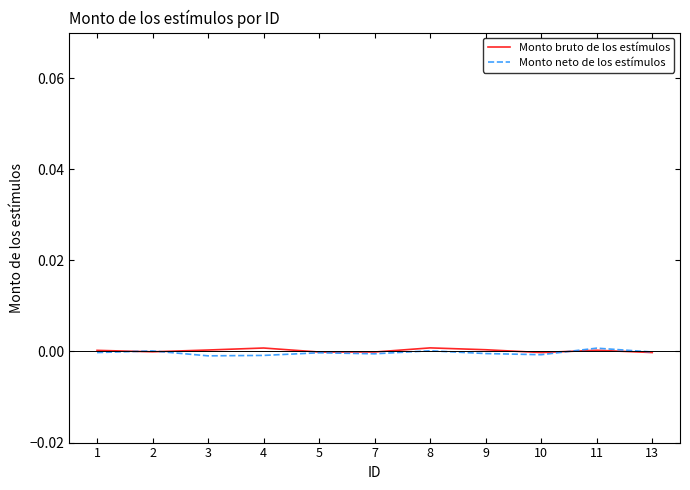

The Monto bruto de los estímulos series shows -0.0 at 10. True or false?

True